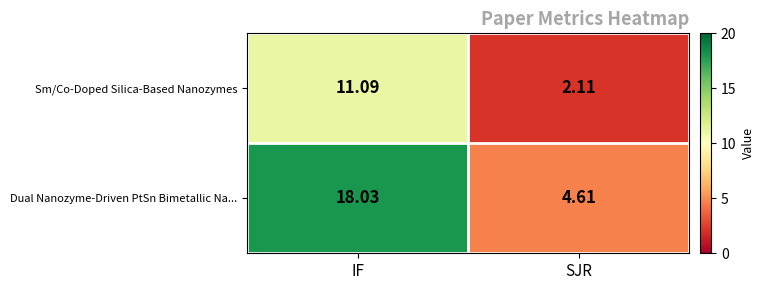

How many distinct data groups are displayed?

2